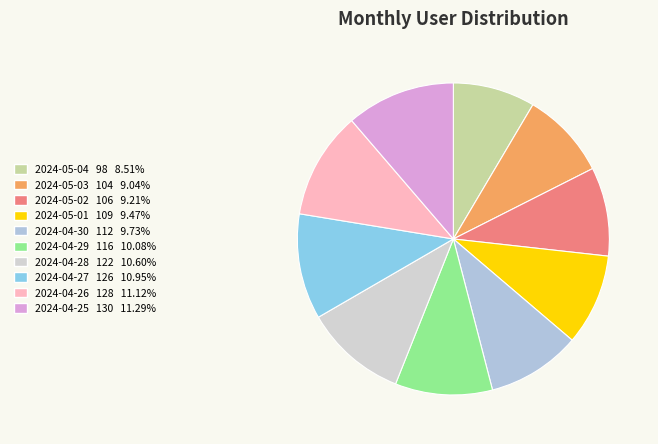

The 2024-05-03 slice represents 3% of the pie. True or false?

False